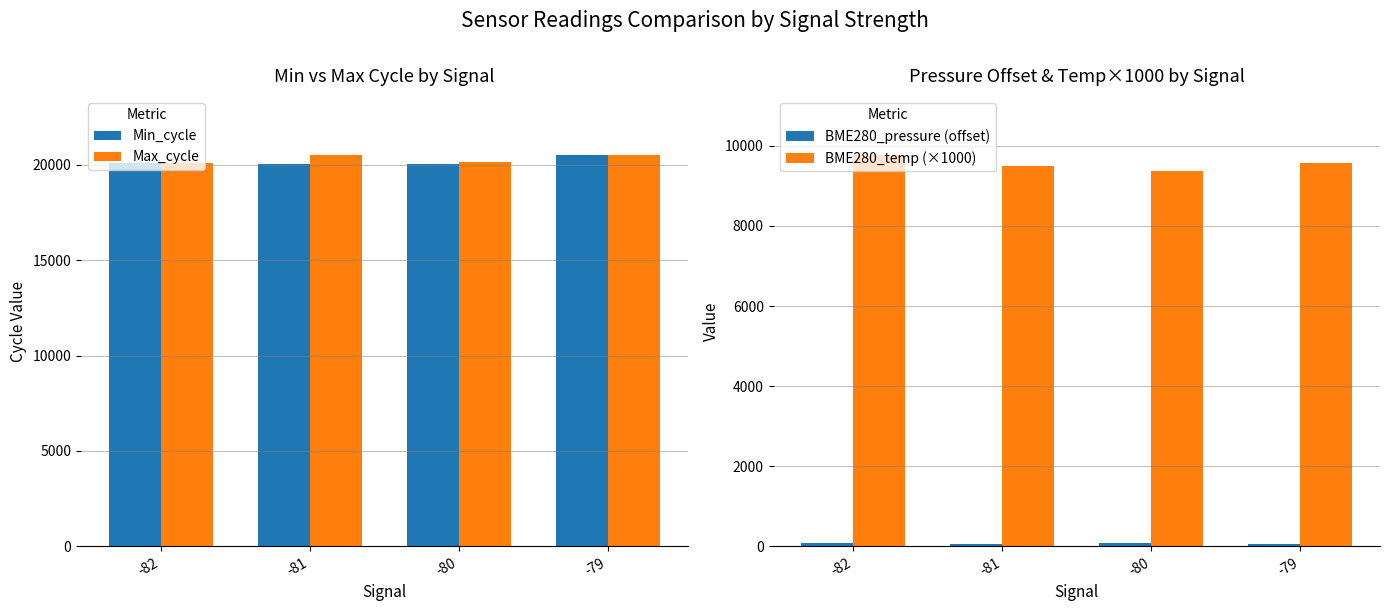

Where is Min_cycle nearest to the value 20256?

-82